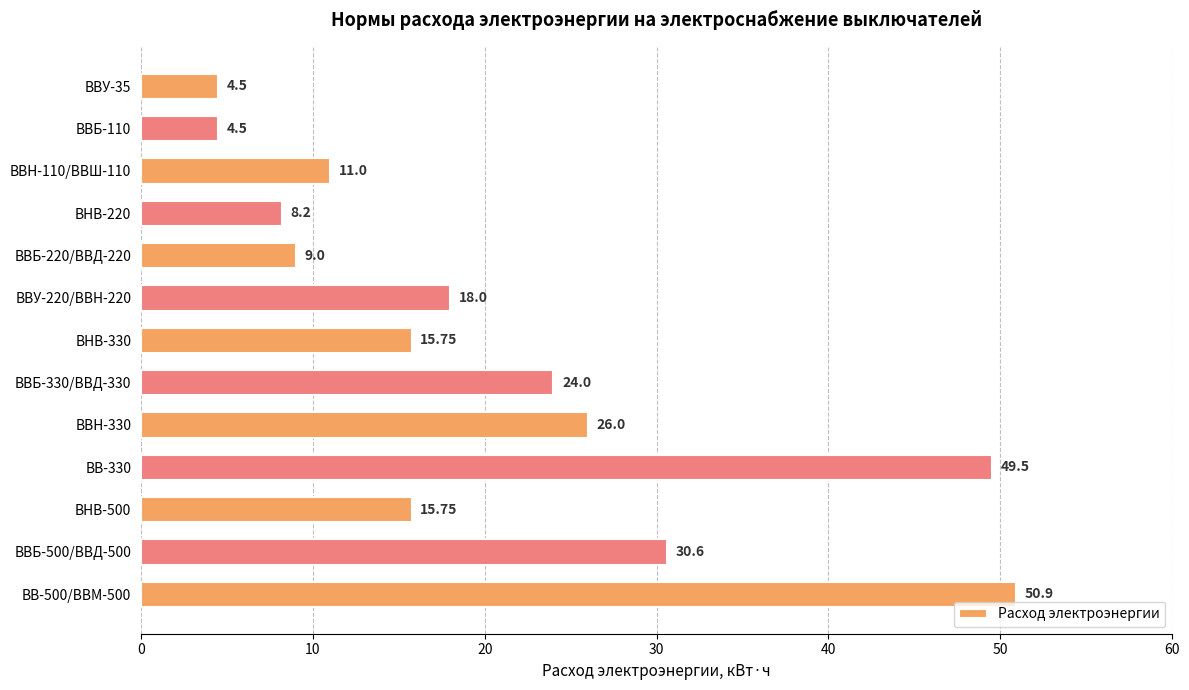

What is the difference between the second highest and minimum values?

45.0